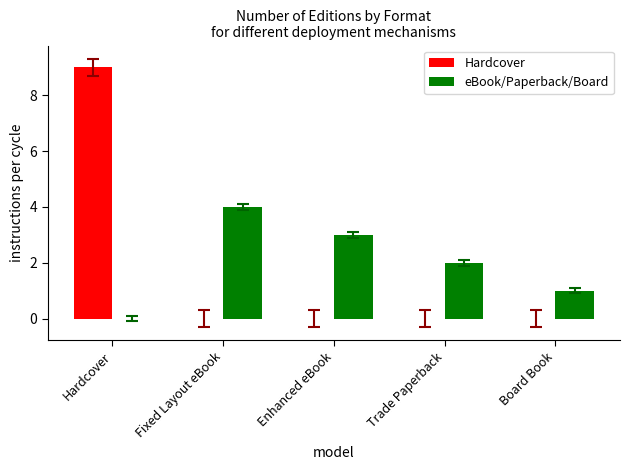

The eBook/Paperback/Board series shows 2 at Trade Paperback. True or false?

True